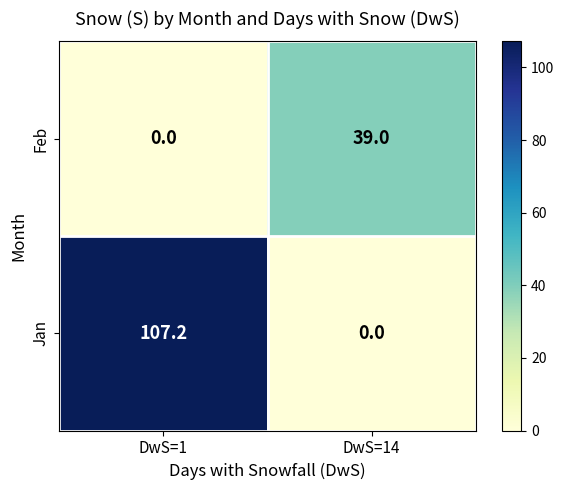

What value does the Jan series have at DwS=1?

107.2